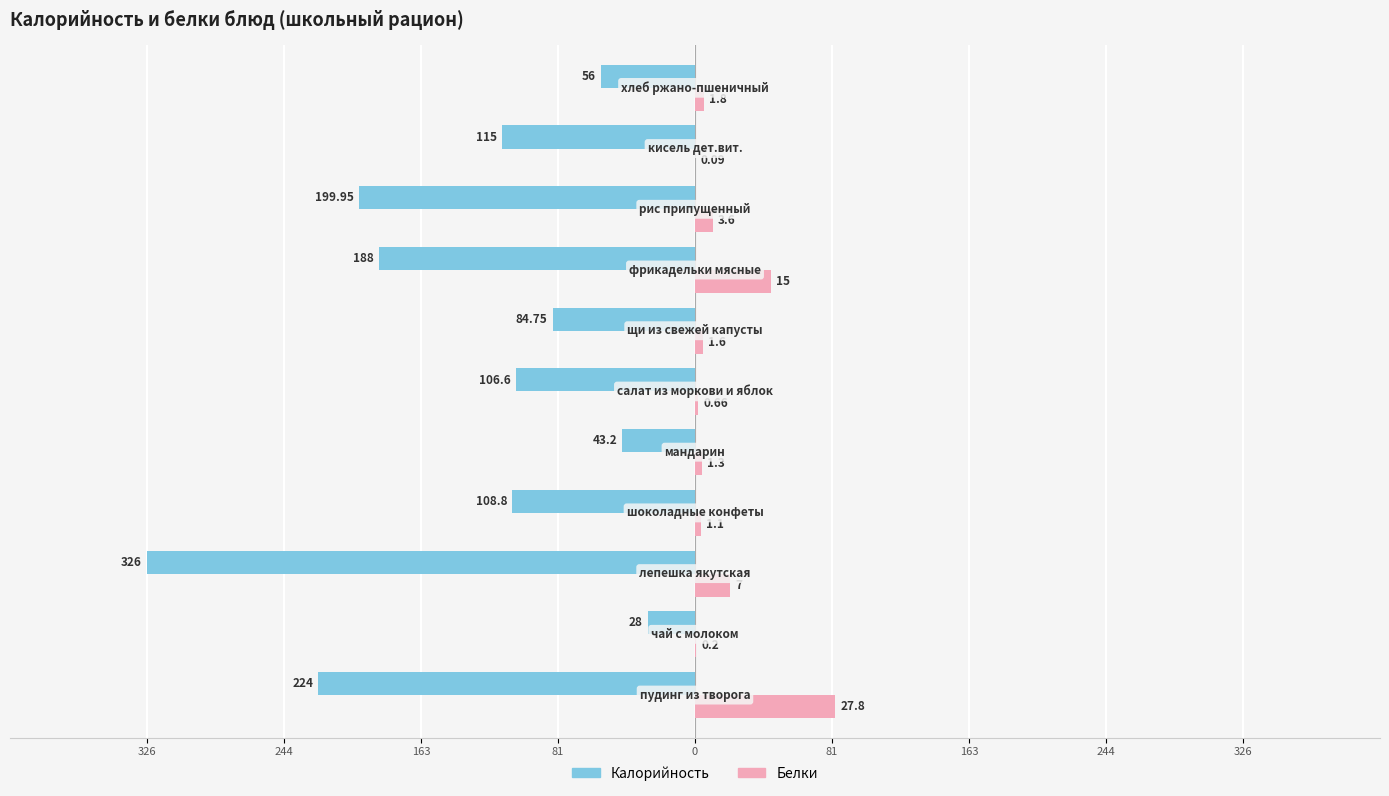

How many bars are there in each group?

2